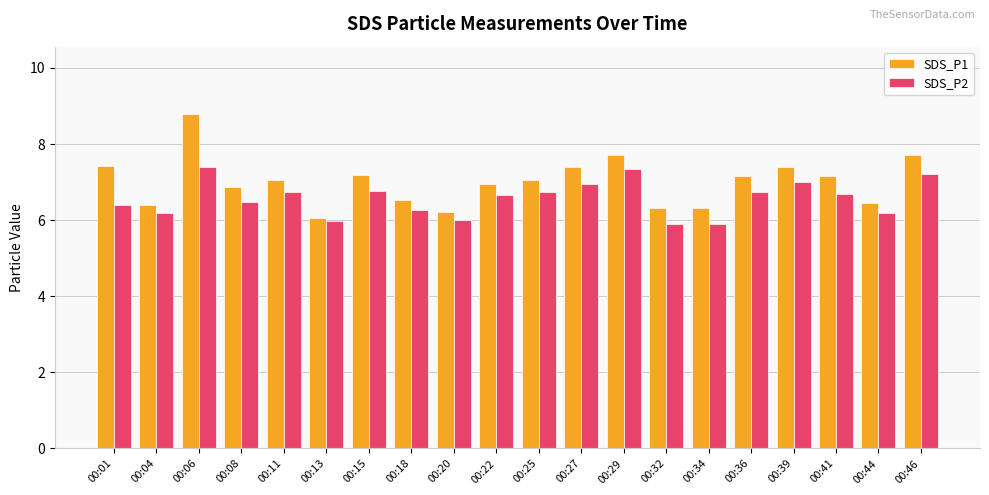

Rank the series by their maximum value, from highest to lowest.

SDS_P1, SDS_P2